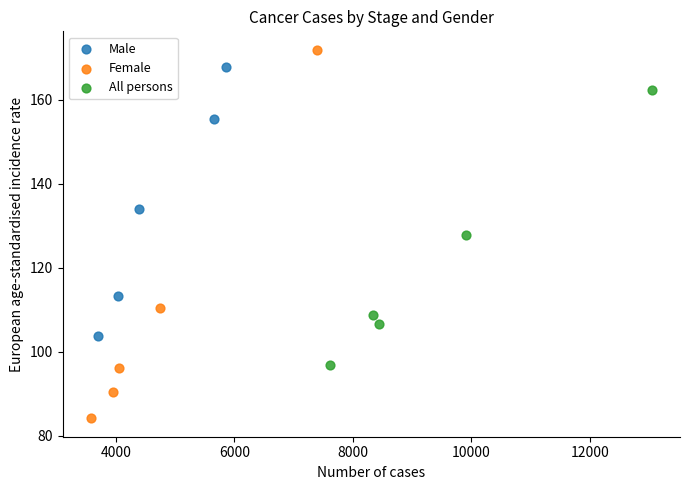

Which series has the widest spread of Y values?

Female